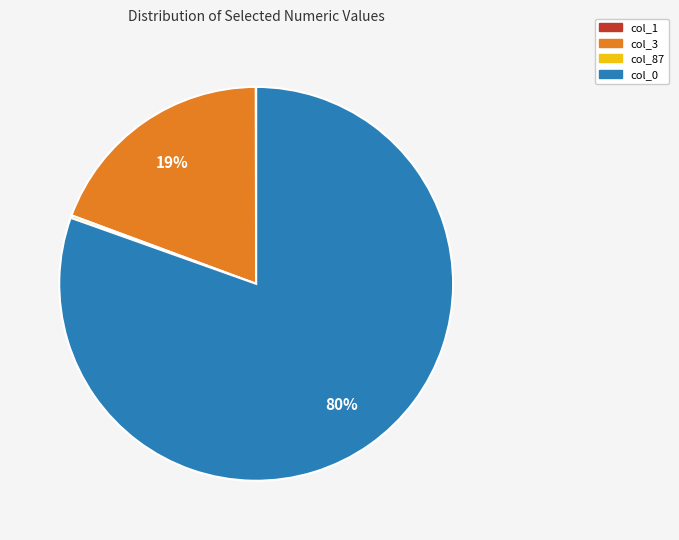

Is col_0 the majority of the pie?

Yes